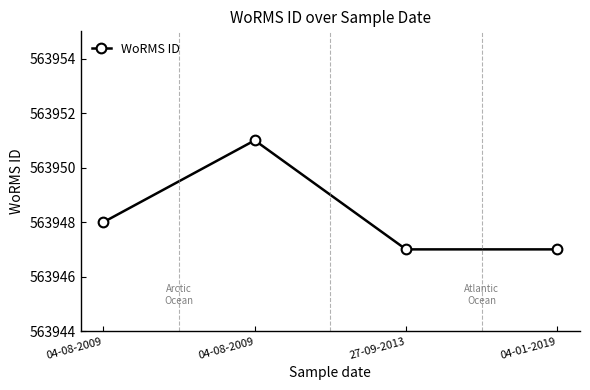

What is the difference between the maximum and minimum values?

4